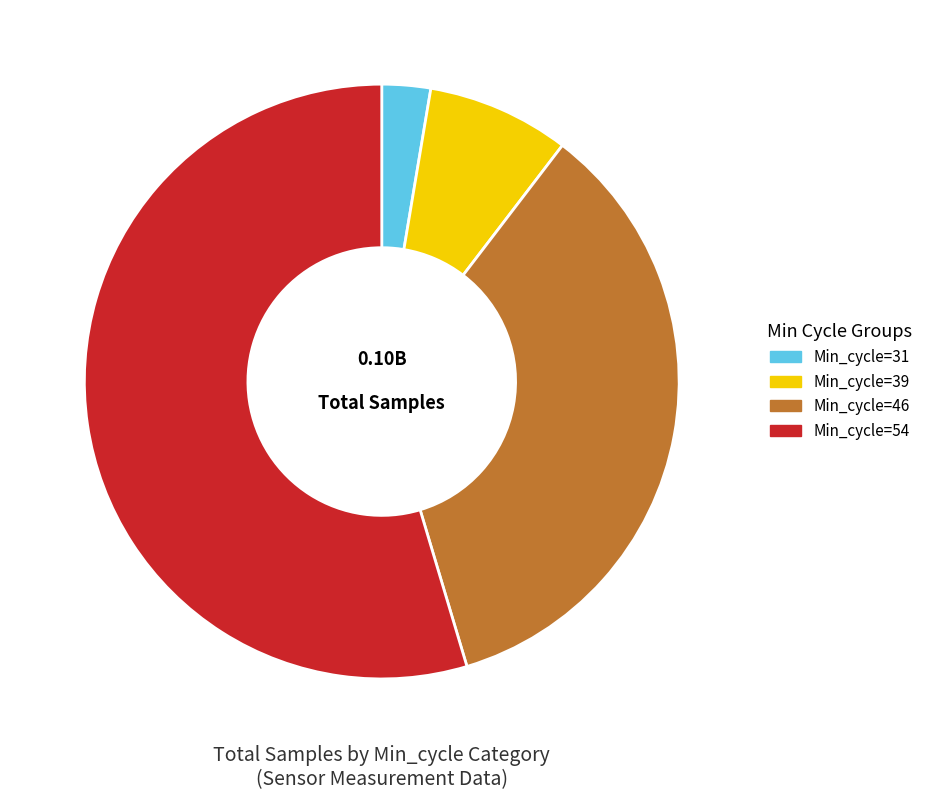

The Min_cycle=39 slice represents 1% of the pie. True or false?

False